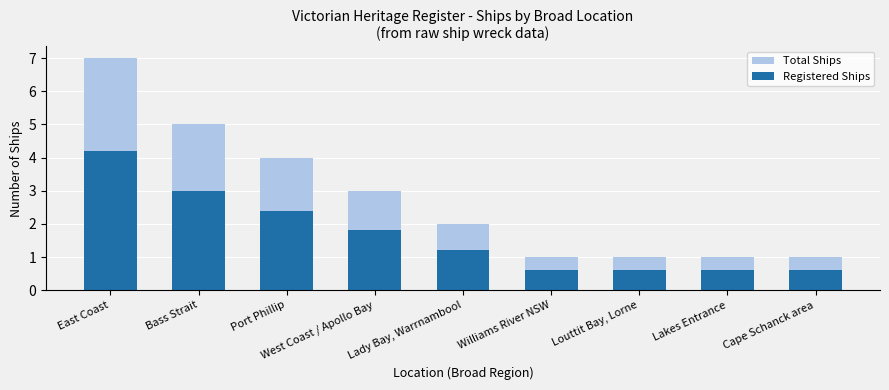

What is the sum of the Total Ships values at Louttit Bay, Lorne and Lady Bay, Warrnambool?

3.0